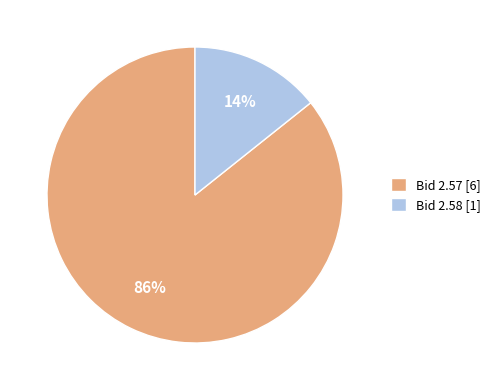

Is there a majority slice in this chart?

Yes